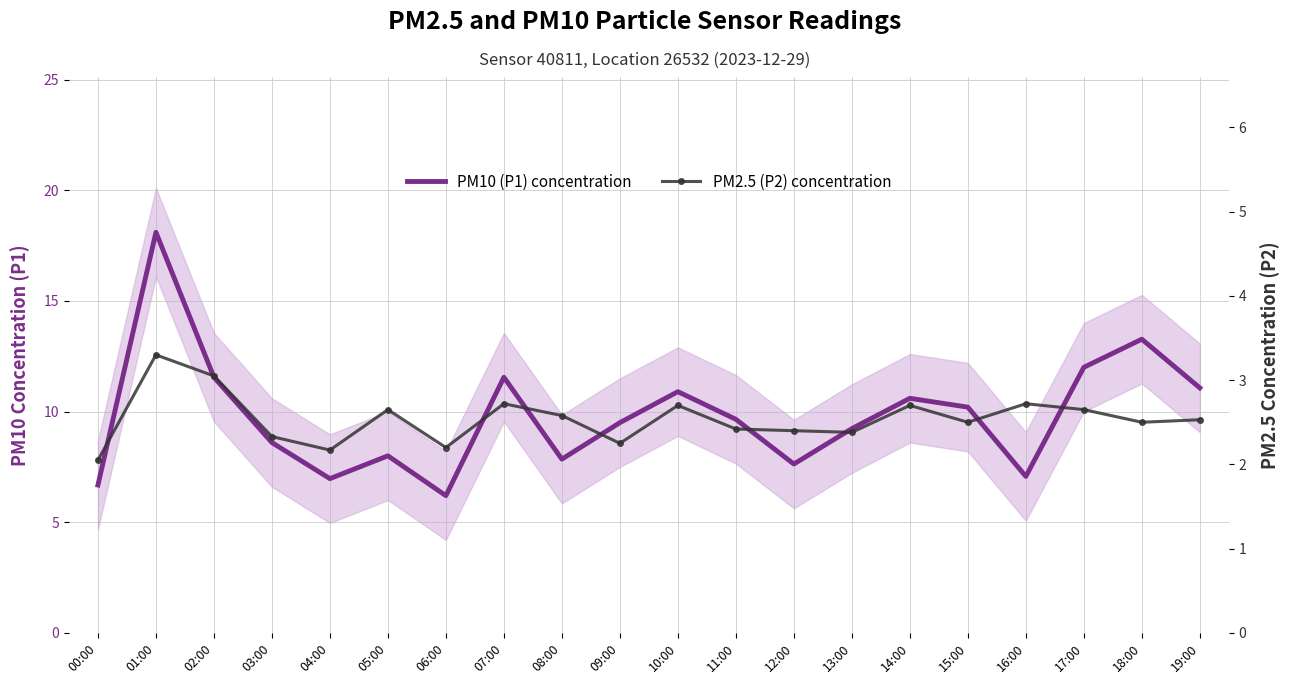

List the labels in order of PM2.5 (P2) concentration value, largest first.

01:00, 02:00, 07:00, 16:00, 10:00, 14:00, 05:00, 17:00, 08:00, 19:00, 15:00, 18:00, 11:00, 12:00, 13:00, 03:00, 09:00, 06:00, 04:00, 00:00